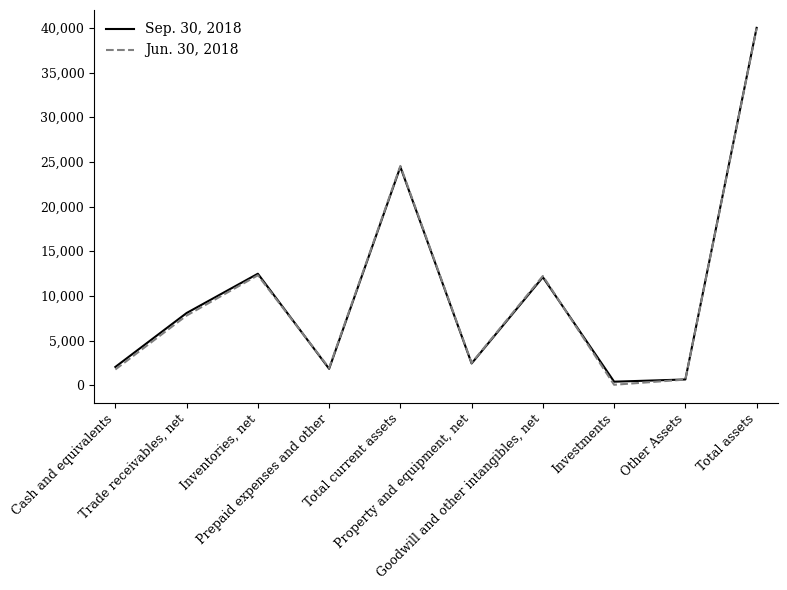

How many intersections are there between Sep. 30, 2018 and Jun. 30, 2018?

2